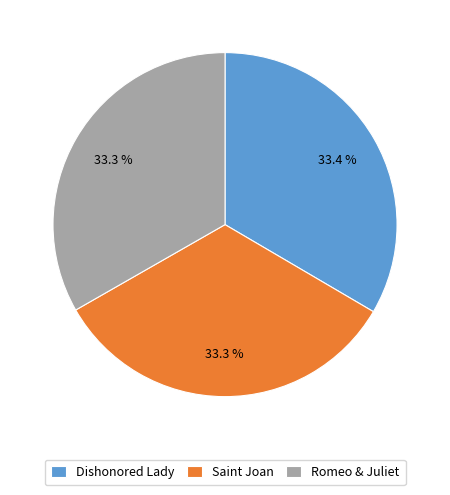

Combined, do Romeo & Juliet and Saint Joan account for over 50%?

Yes